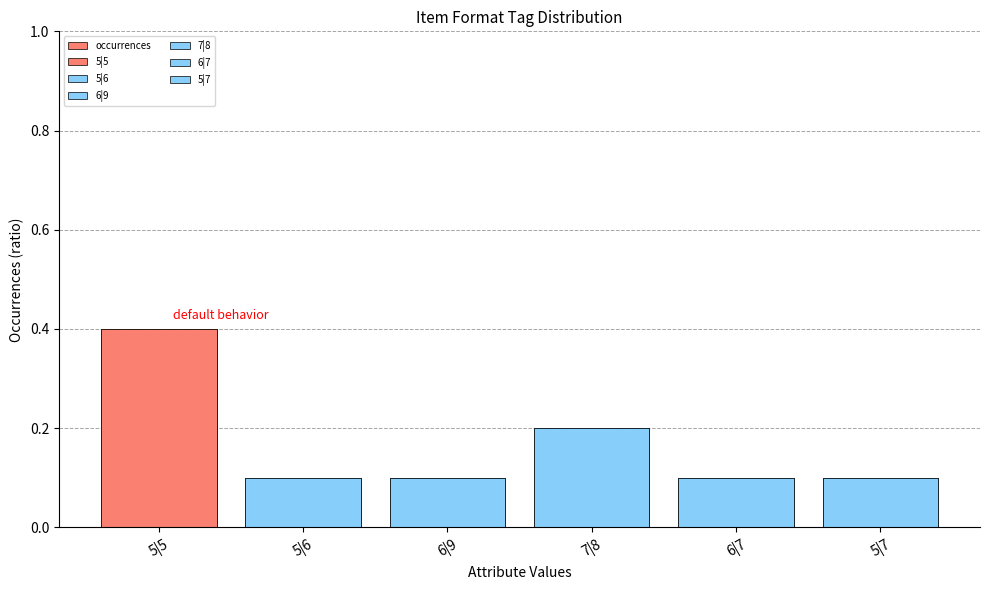

At which category does the chart reach its minimum across all series?

5|6